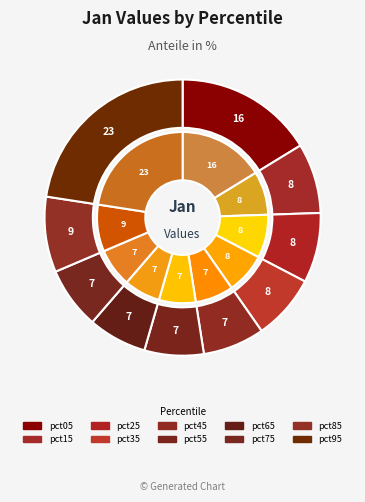

Does pct65 represent more than half of the total?

No